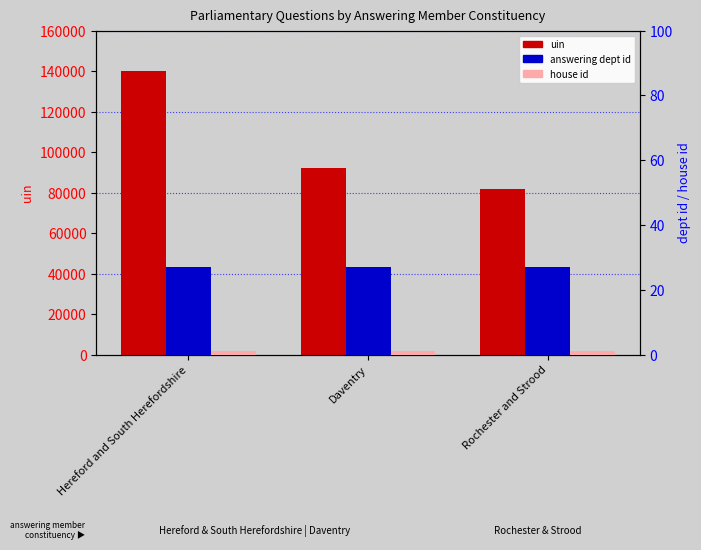

Where is uin nearest to the value 111035?

Daventry